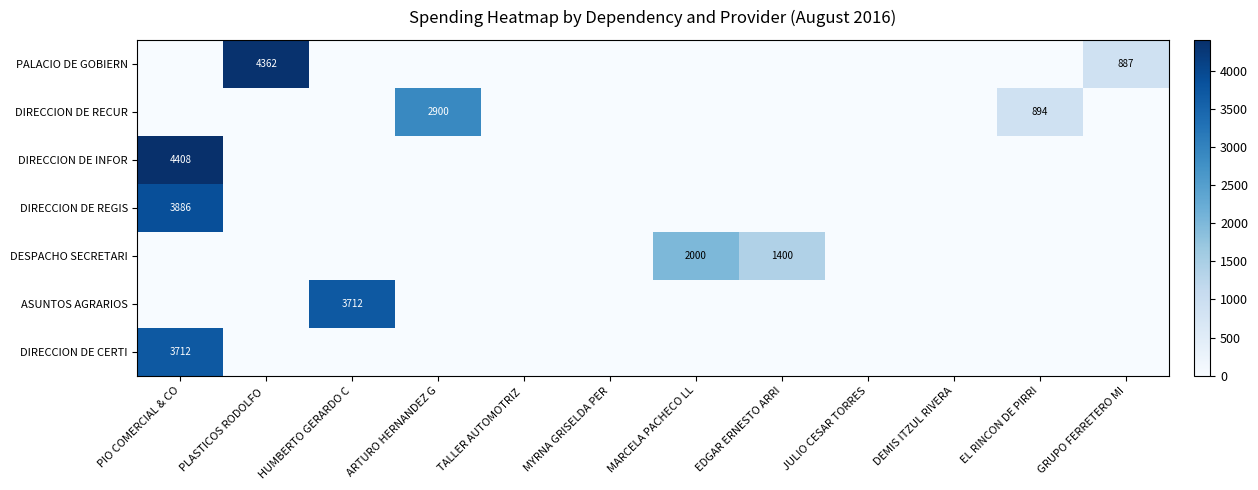

True or false: DIRECCION DE RECUR has a value of -1947.7 at MYRNA GRISELDA PER.

False